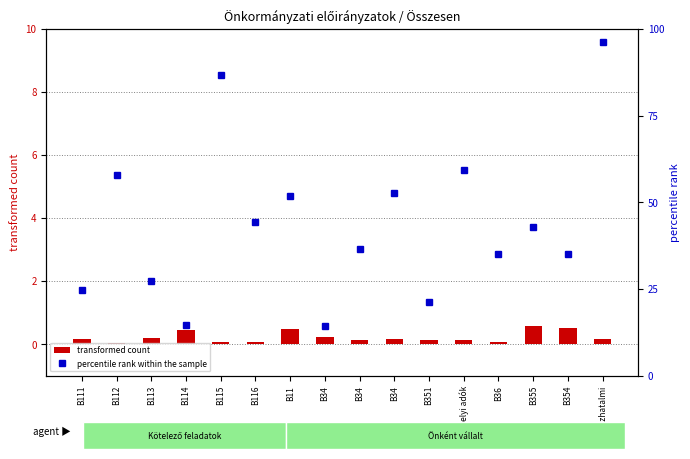

What is the difference between the second highest and minimum values in the percentile rank within the sample series?

72.3